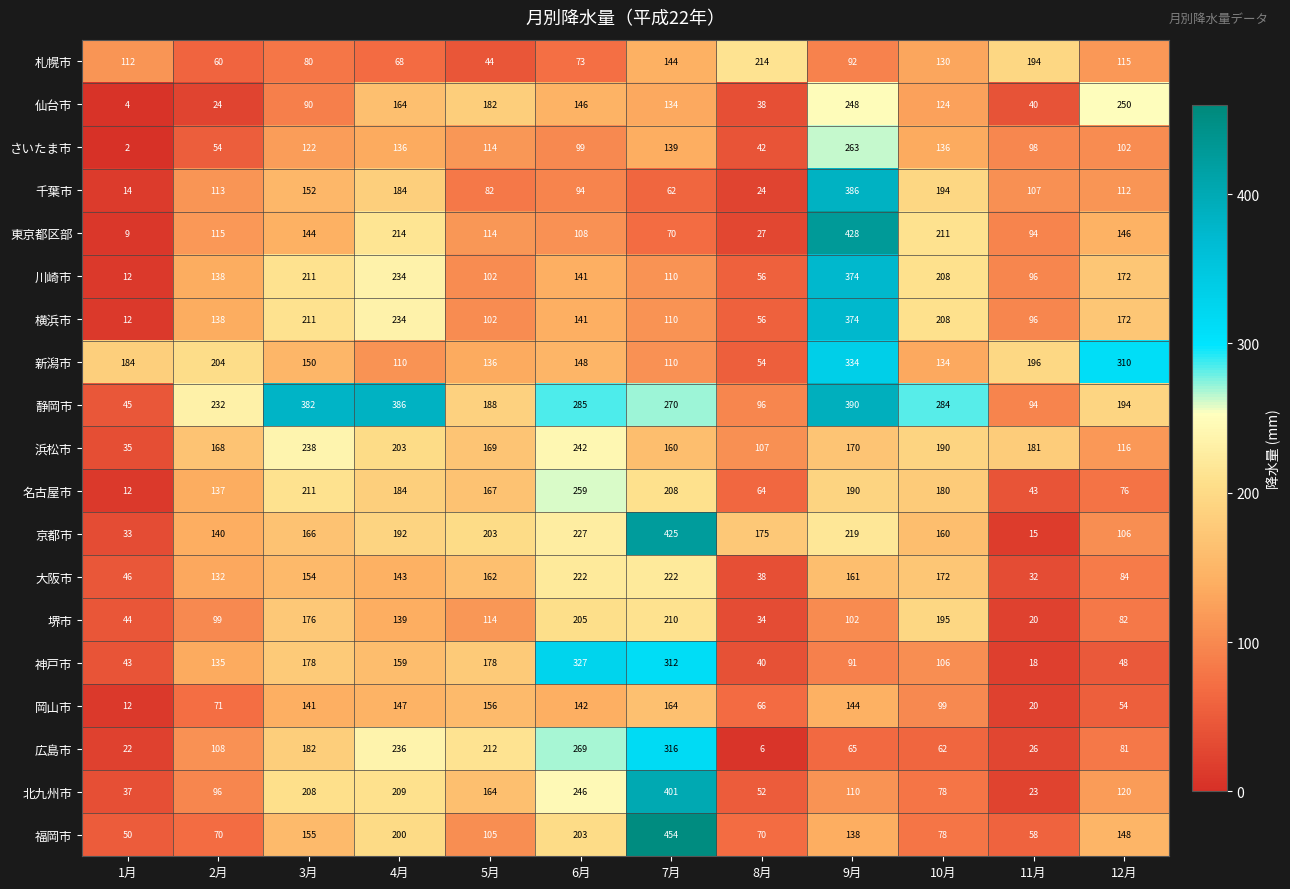

Which series has the largest range (max minus min)?

東京都区部